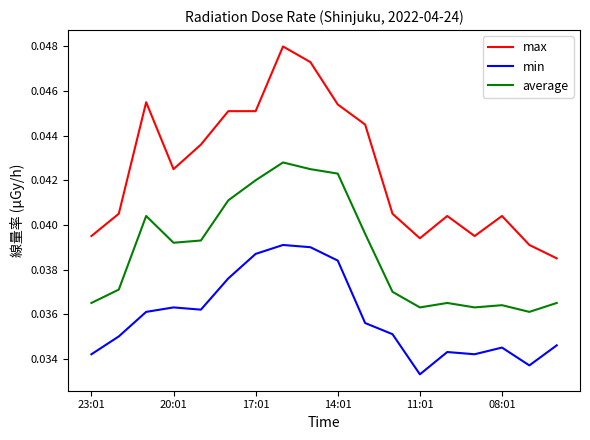

What are all the series names shown in the legend?

max, min, average